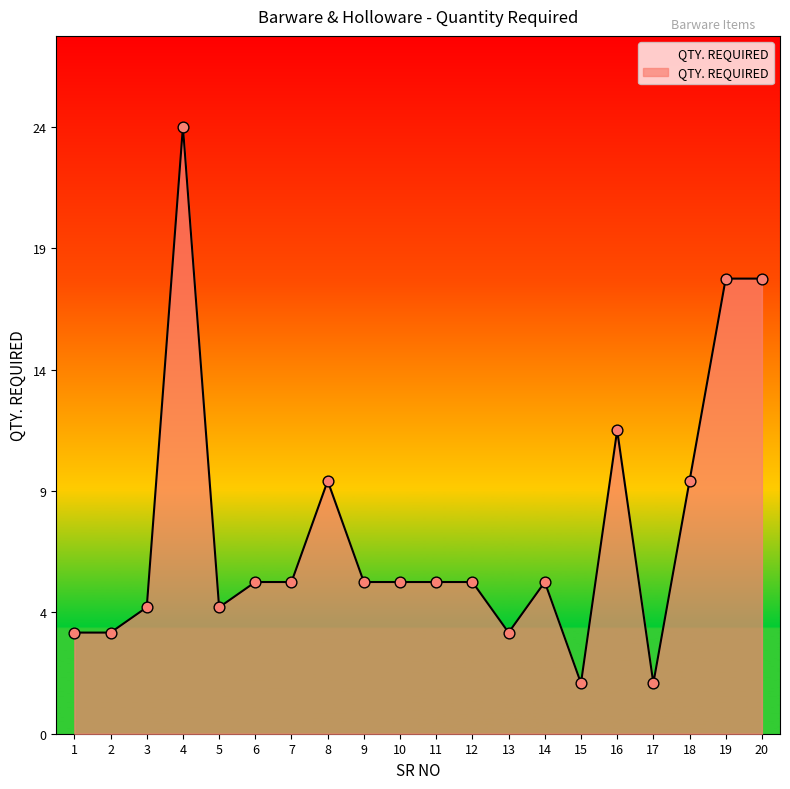

What is the ratio of the value at 19 to the value at 3?

3.6